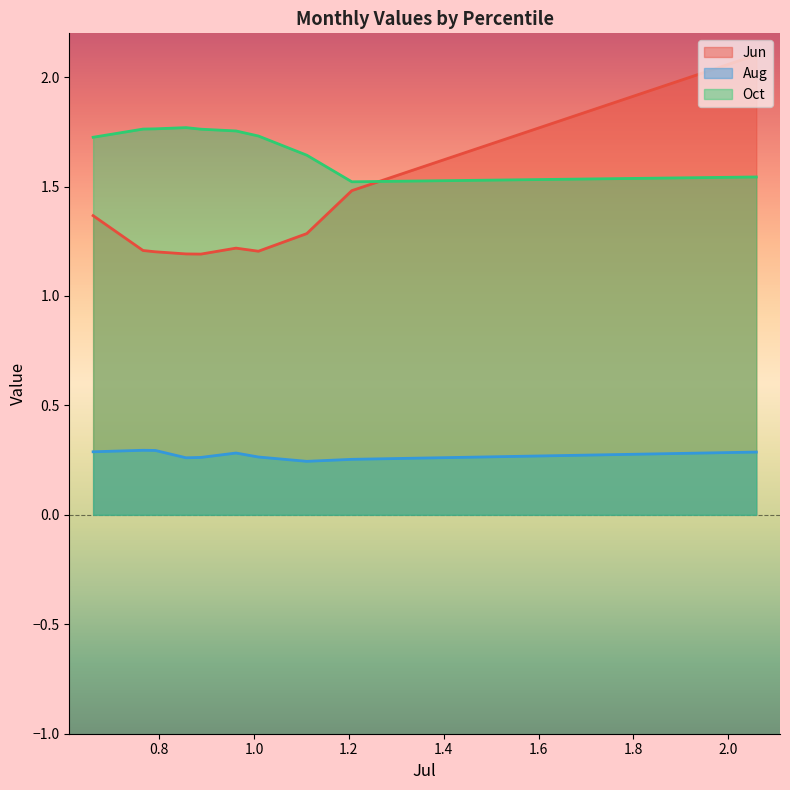

Reading right to left, extract all data points from this chart.

Jun: pct95=1.4	pct85=1.2	pct75=1.2	pct65=1.2	pct55=1.2	pct45=1.2	pct35=1.2	pct25=1.3	pct15=1.5	pct05=2.1
Aug: pct95=0.3	pct85=0.3	pct75=0.3	pct65=0.3	pct55=0.3	pct45=0.3	pct35=0.3	pct25=0.2	pct15=0.3	pct05=0.3
Oct: pct95=1.7	pct85=1.8	pct75=1.8	pct65=1.8	pct55=1.8	pct45=1.8	pct35=1.7	pct25=1.6	pct15=1.5	pct05=1.5